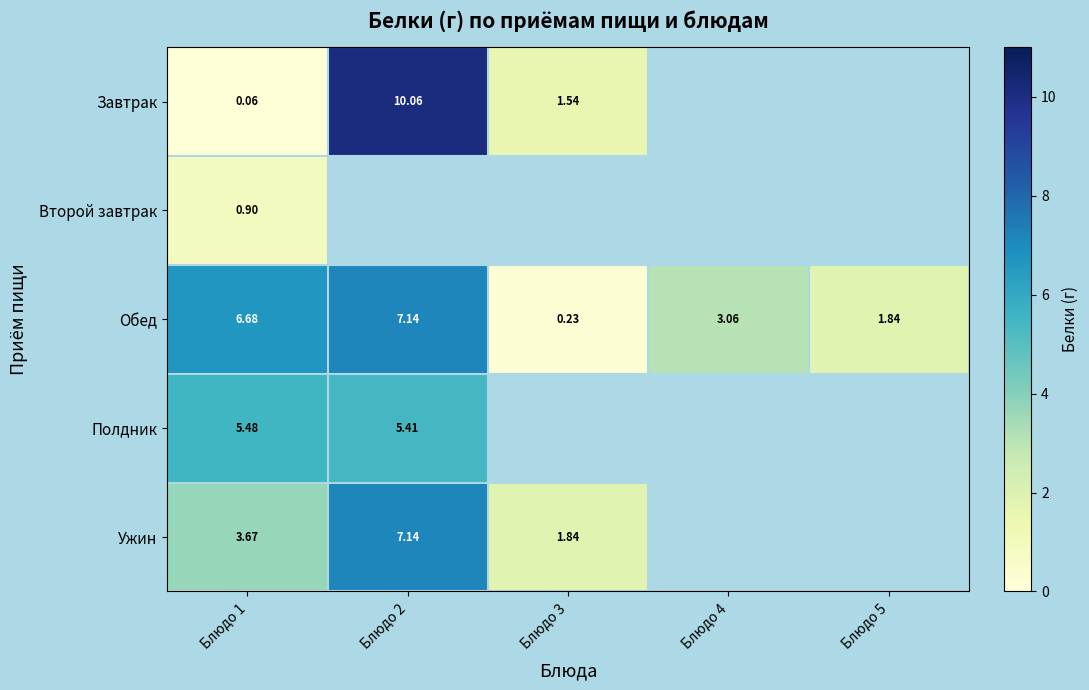

Rank the series at Блюдо 1 from lowest to highest value.

Завтрак, Второй завтрак, Ужин, Полдник, Обед